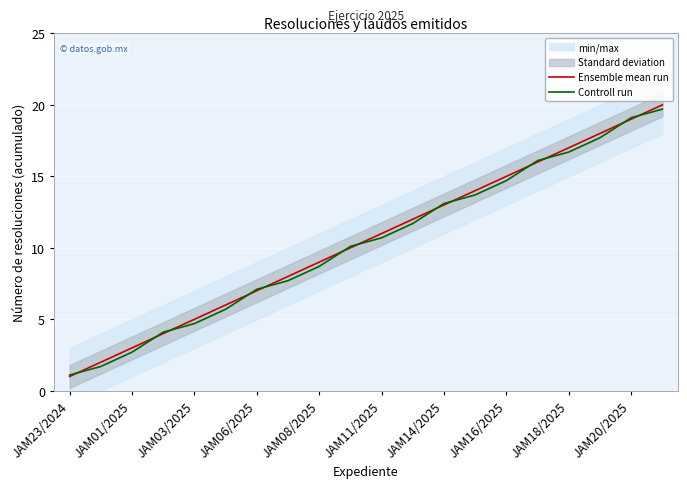

What is the difference between the maximum and minimum values in the Ensemble mean run series?

19.0